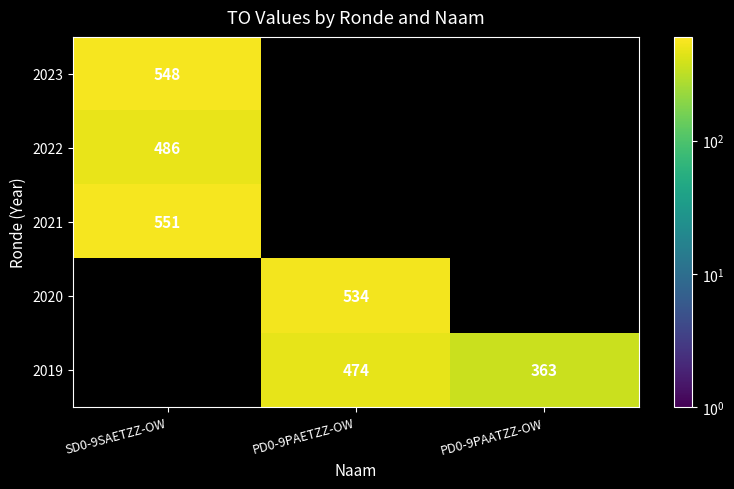

The 2021 series shows 551 at SD0-9SAETZZ-OW. True or false?

True